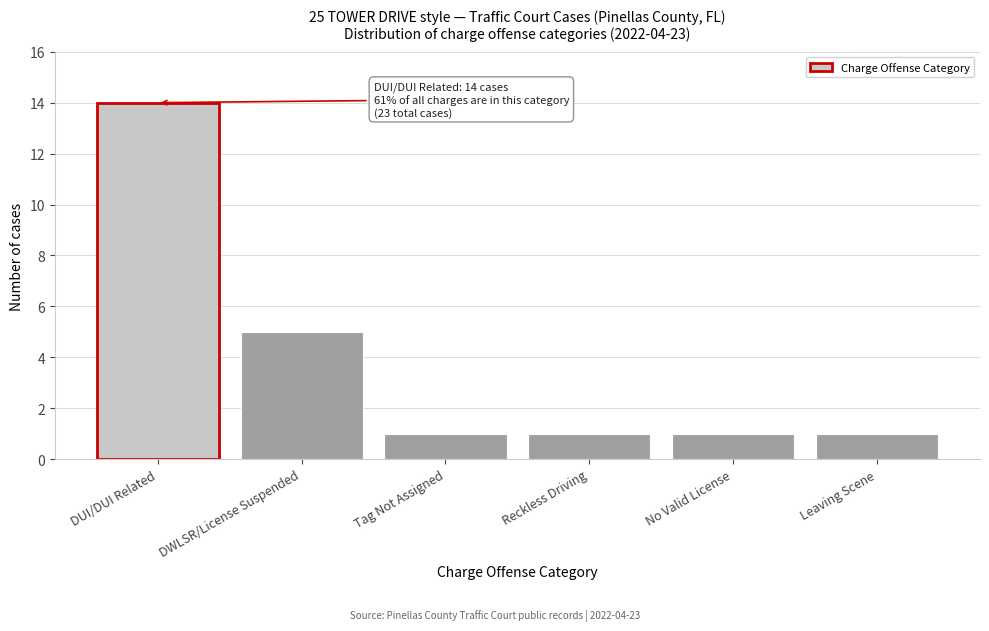

Reading left to right, extract all data points from this chart.

DUI/DUI Related=14	DWLSR/License Suspended=5	Tag Not Assigned=1	Reckless Driving=1	No Valid License=1	Leaving Scene=1